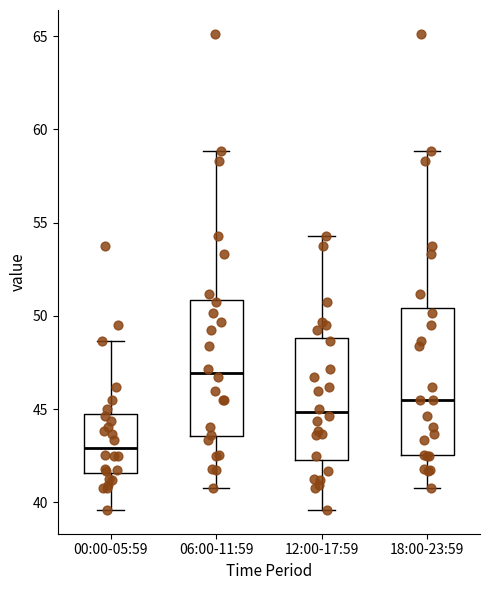

Which box's median line is the lowest?

00:00-05:59